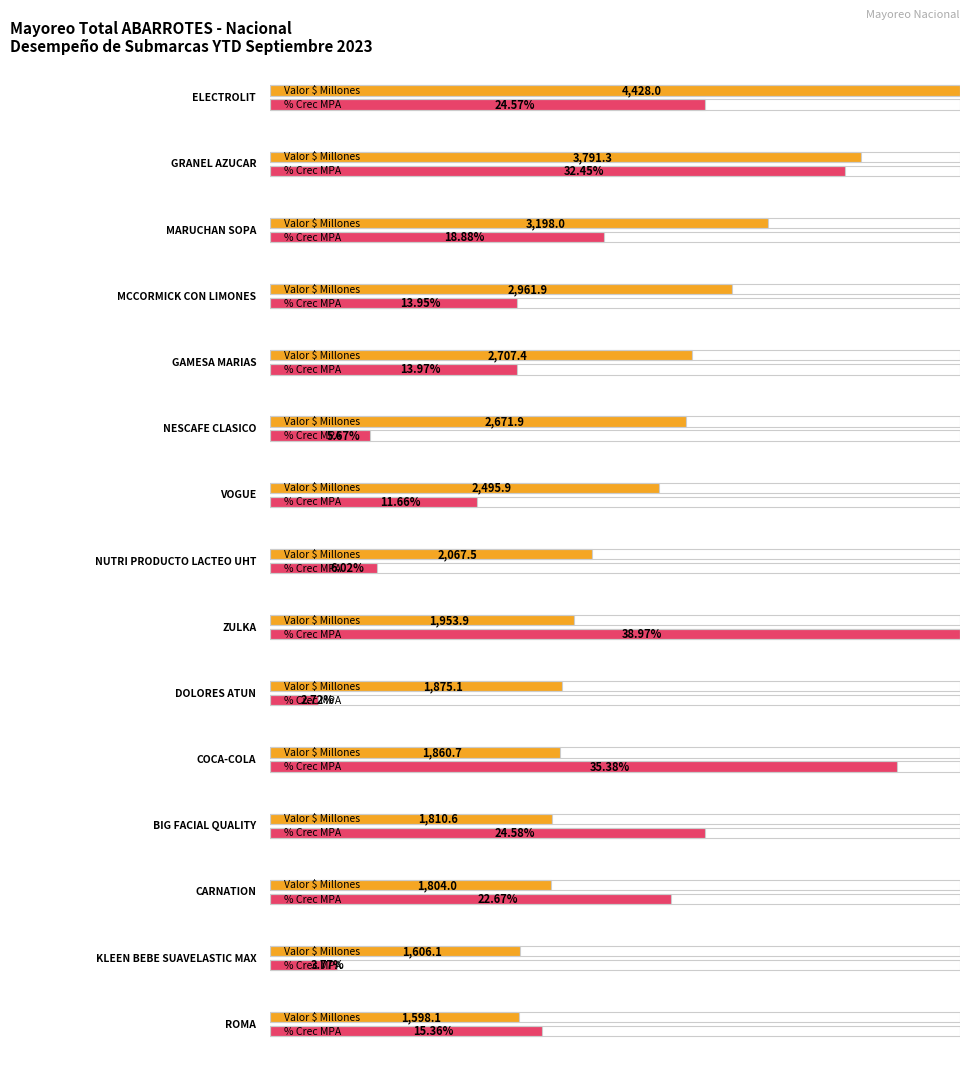

The % Crec MPA series shows 5.7 at NESCAFE CLASICO. True or false?

True